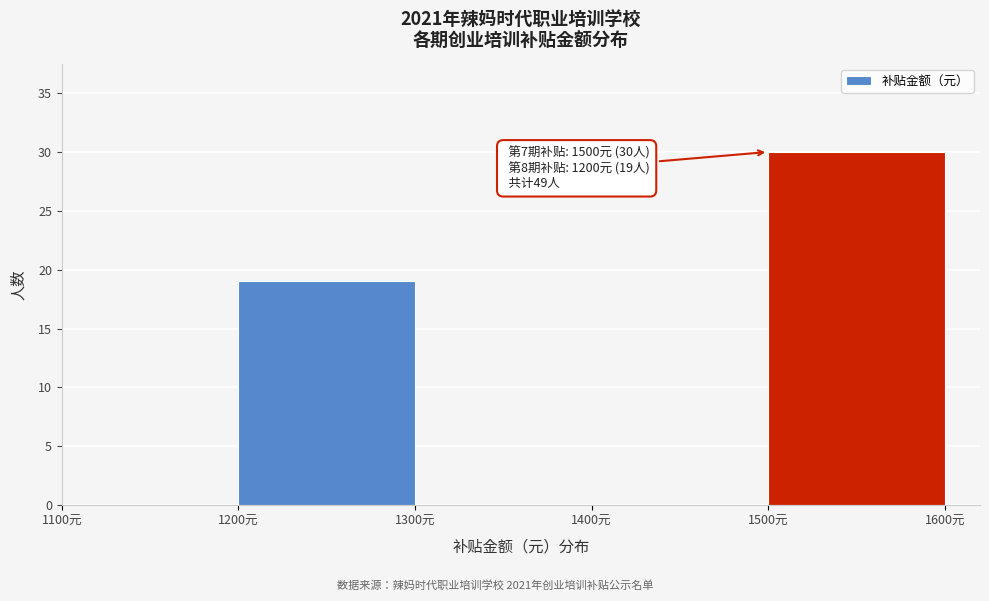

Over which range of the x-axis is the bar tallest?

1500 to 1600